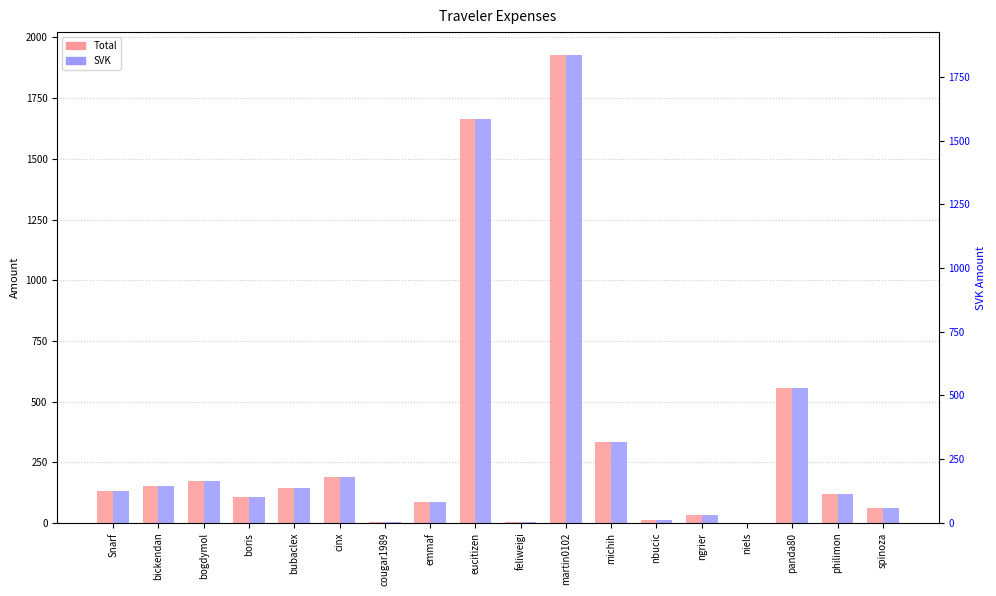

Which category has the highest value in the Total series?

martin0102